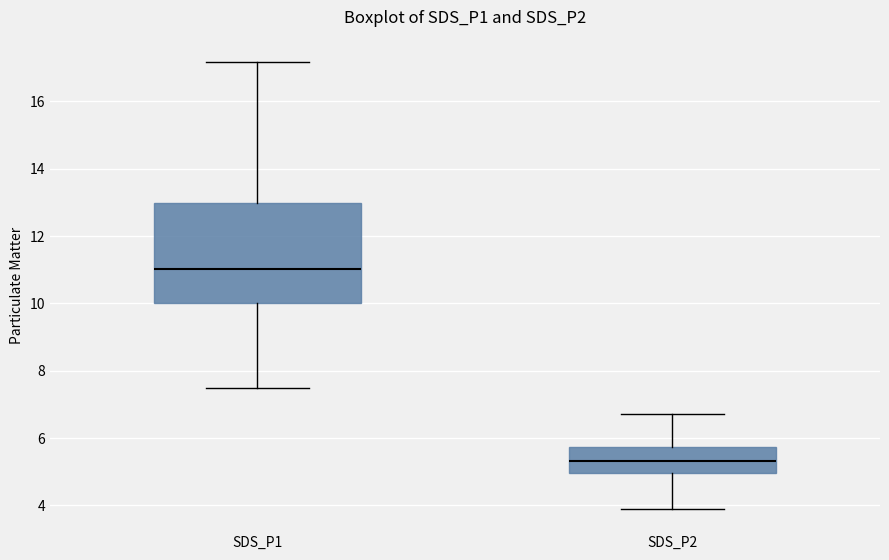

Comparing the boxes themselves (not the whiskers), which one is the tallest?

SDS_P1